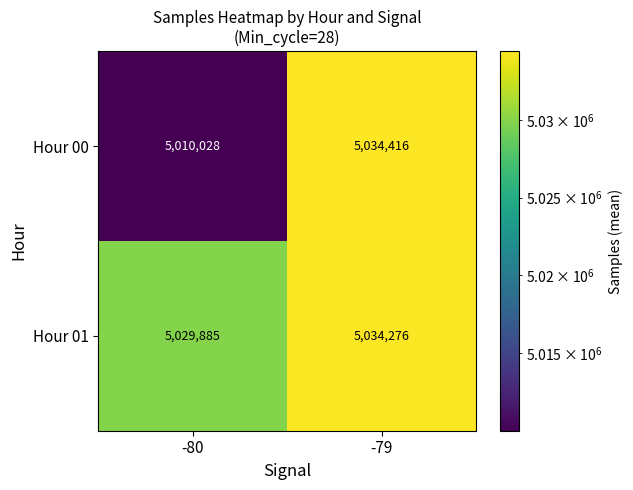

Which series changed the most between -80 and -79?

Hour 00